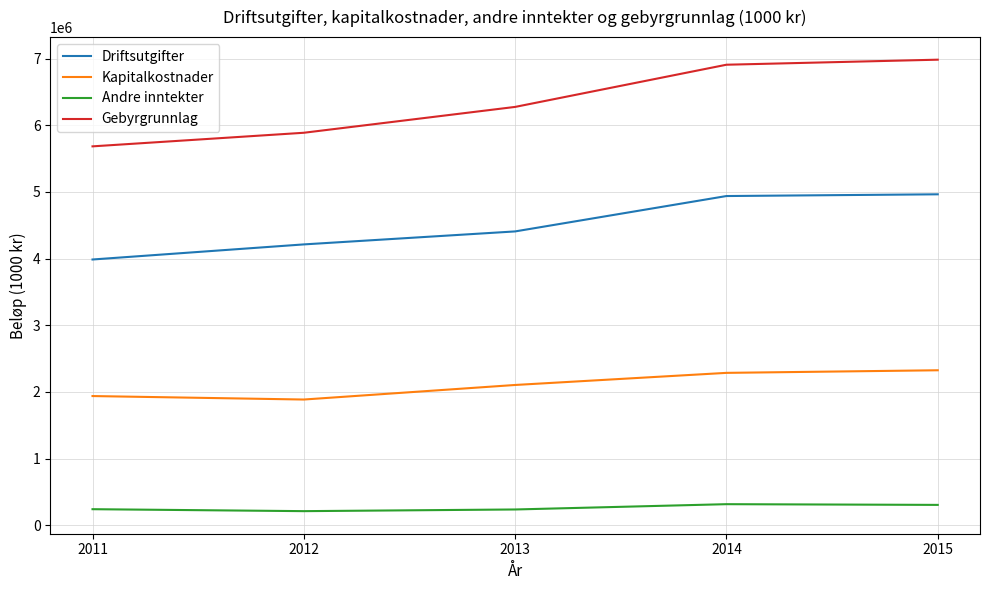

True or false: Driftsutgifter and Gebyrgrunnlag intersect in this chart.

False